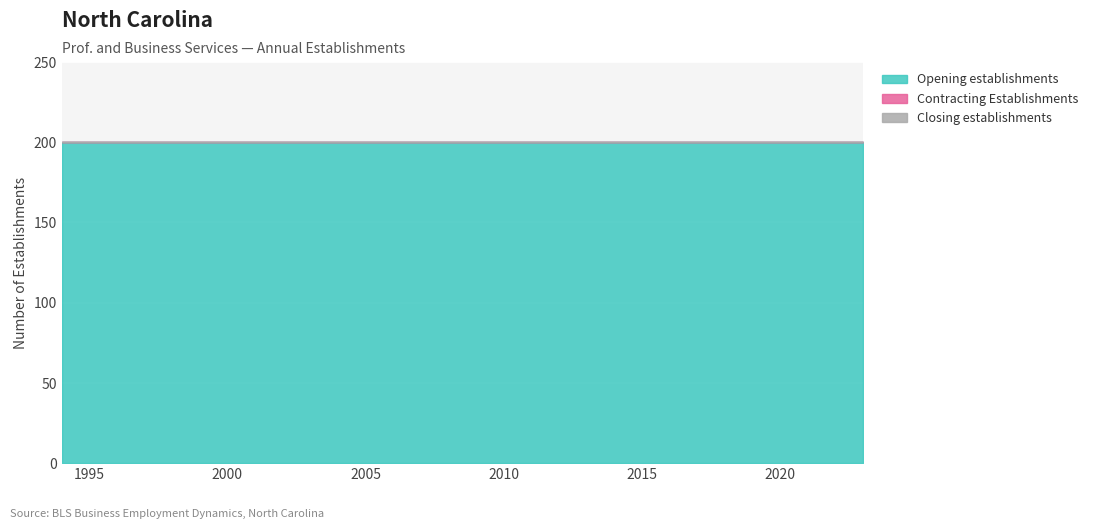

True or false: Opening establishments and Expanding establishments cross at least once.

False